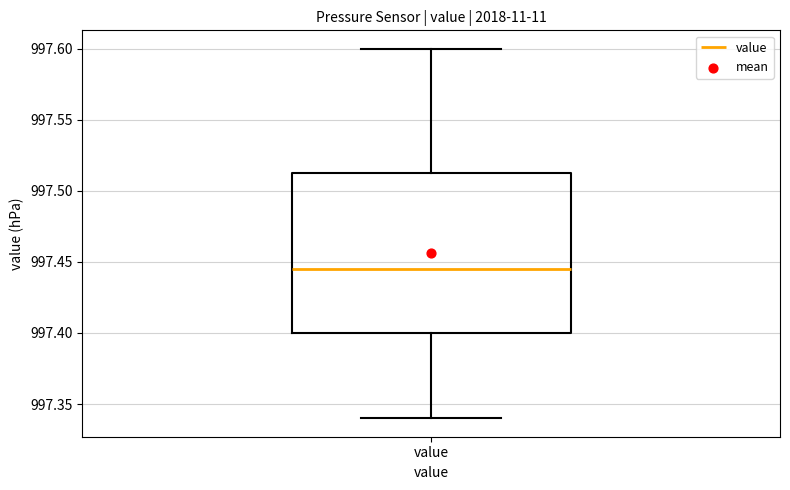

Read this box plot against the y-axis: the position of the median line, the range covered by the box, and the ends of both whiskers. The values are not printed on the chart, so give them approximately, as read against the axis.

median 997.445, box 997.400 to 997.515, whiskers 997.340 to 997.600